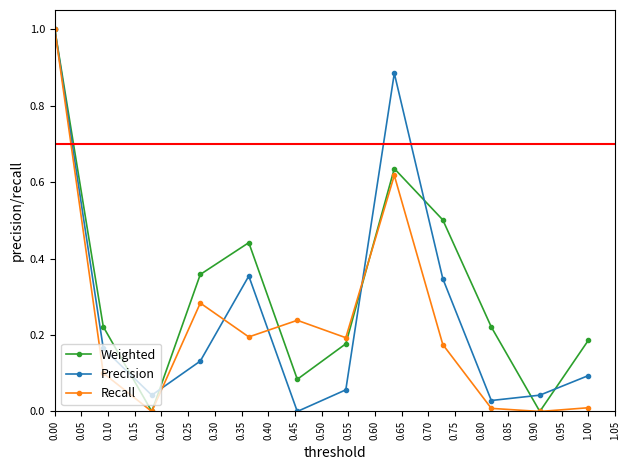

Which series has the largest total across all categories?

Weighted